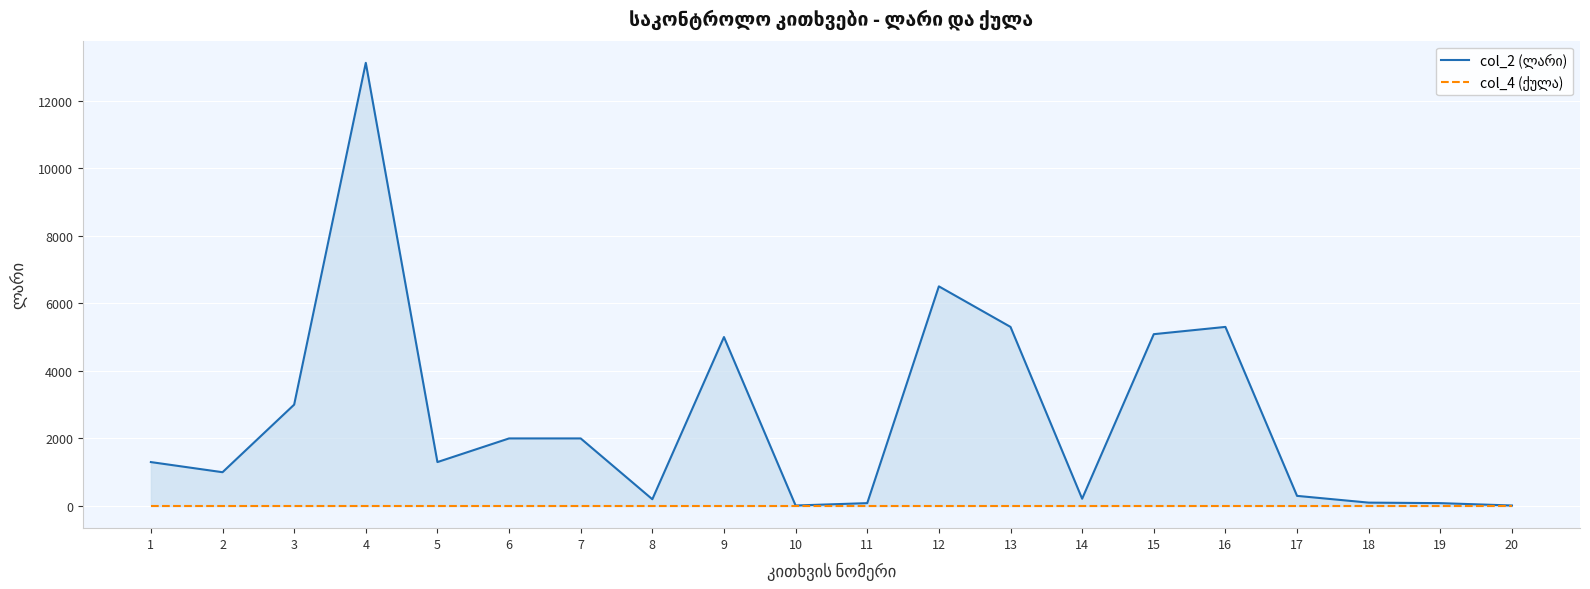

What is the spread (max minus min) of values at 7?

1999